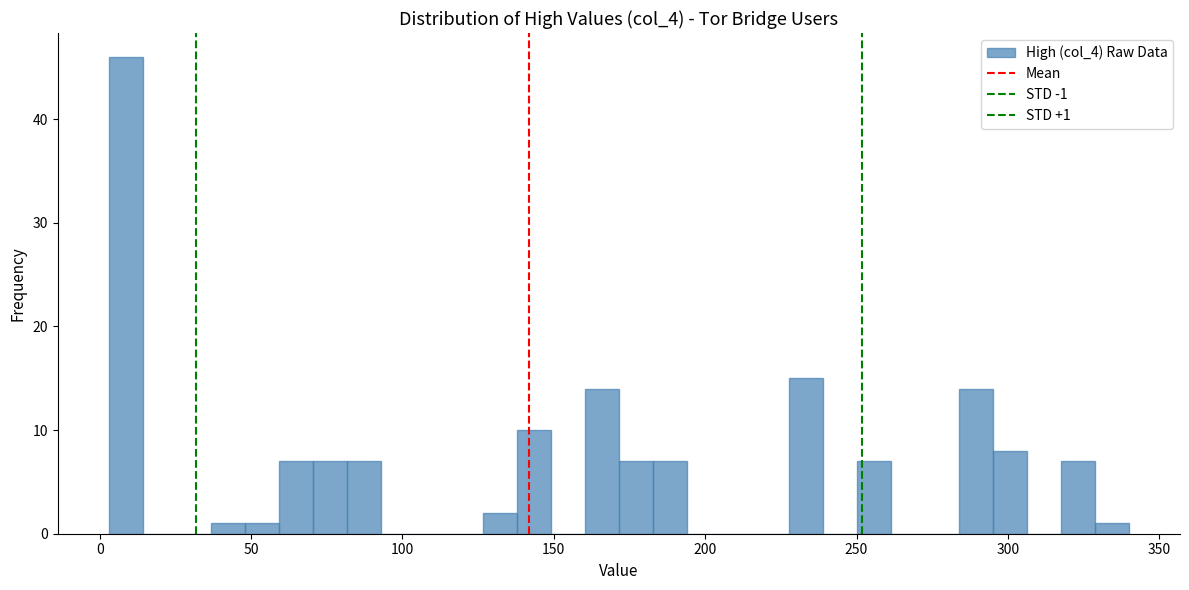

Read against the x-axis, roughly where is the centre of the tallest bar?

10